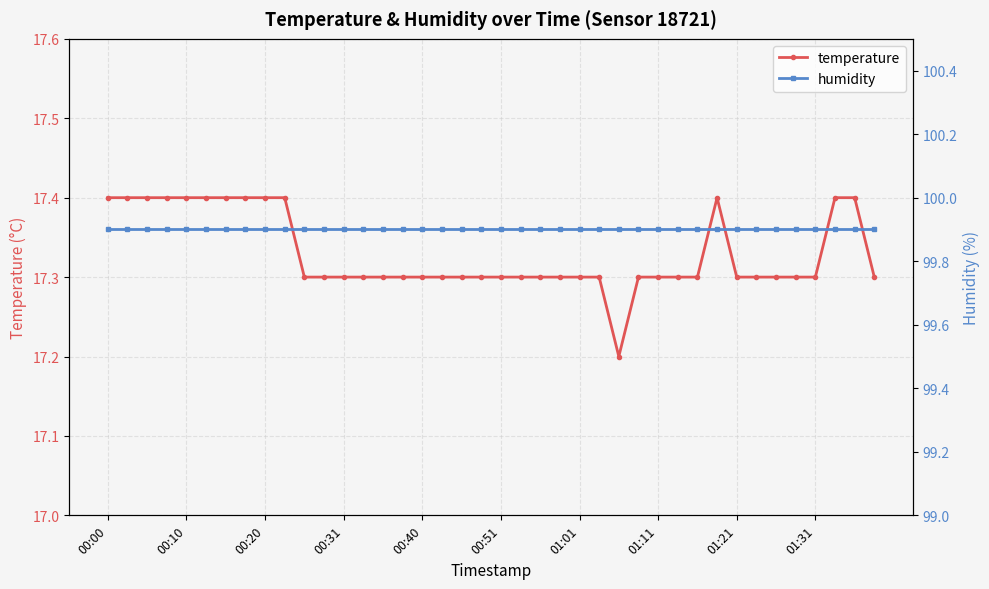

What is the total value across all series at 15?

117.2